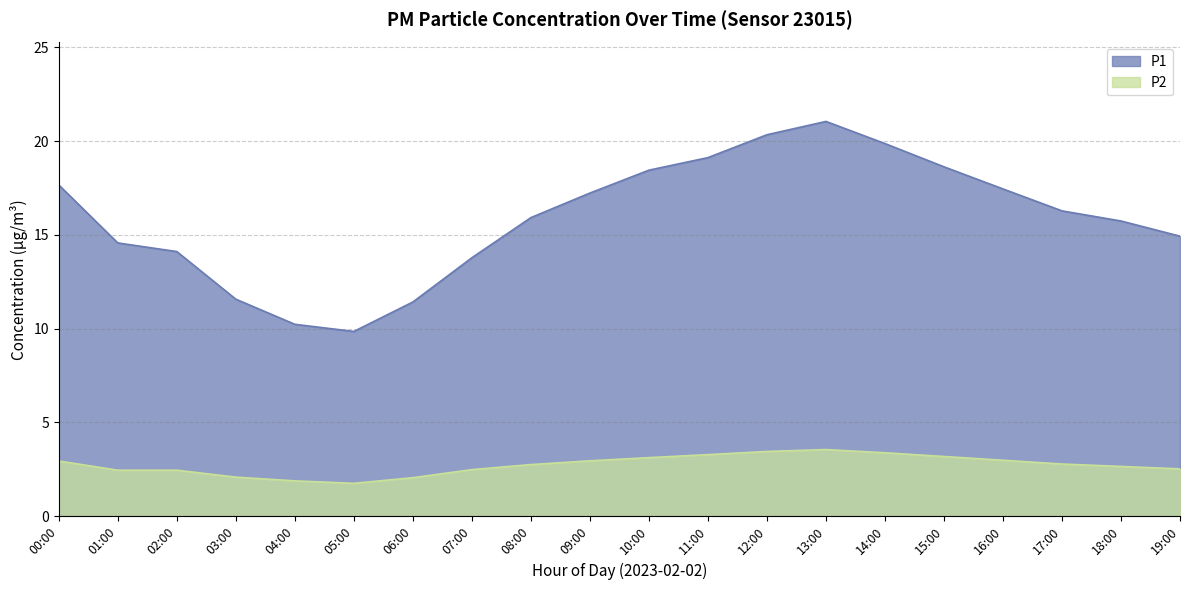

What is the maximum value for P1?

21.1